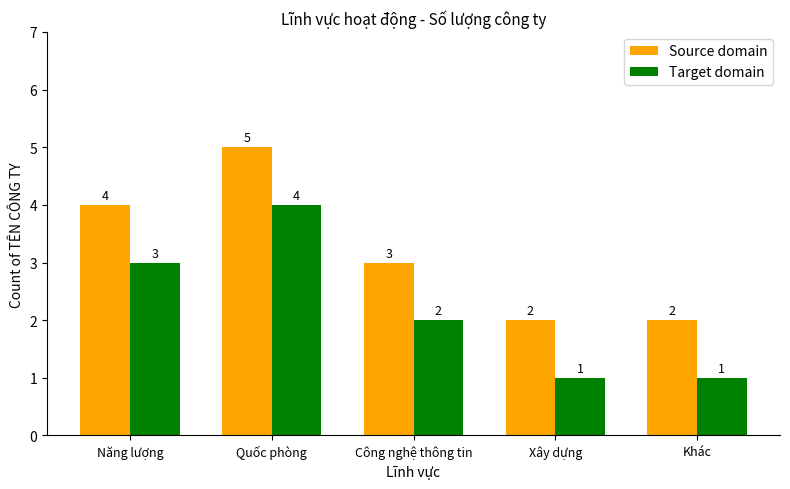

Rank the series at Xây dựng from lowest to highest value.

Target domain, Source domain